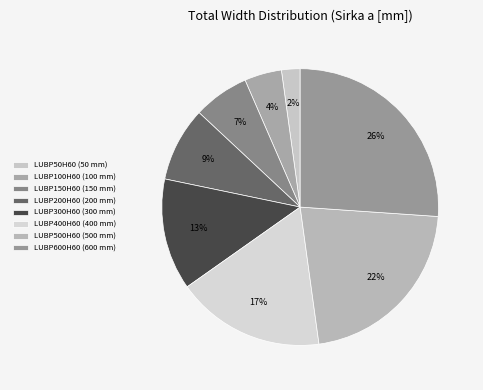

The LUBP50H60 slice represents 11% of the pie. True or false?

False